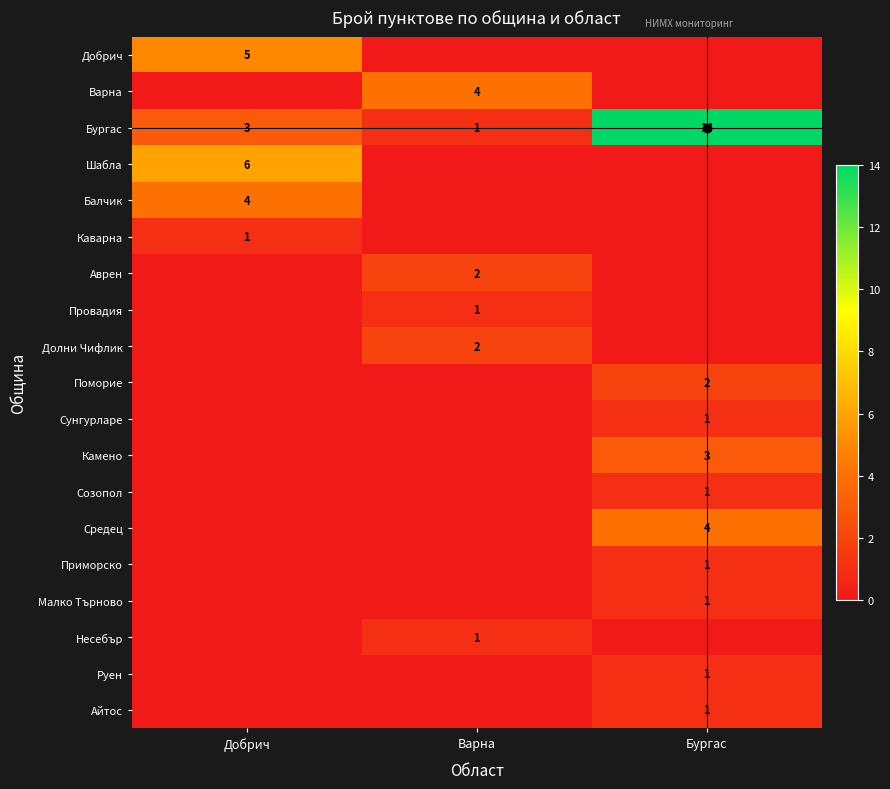

Rank the categories by Бургас value from highest to lowest.

Бургас, Добрич, Варна